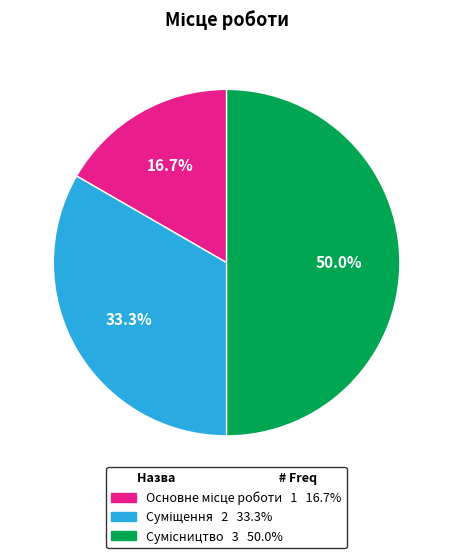

Is there any slice that represents more than half of the pie?

No